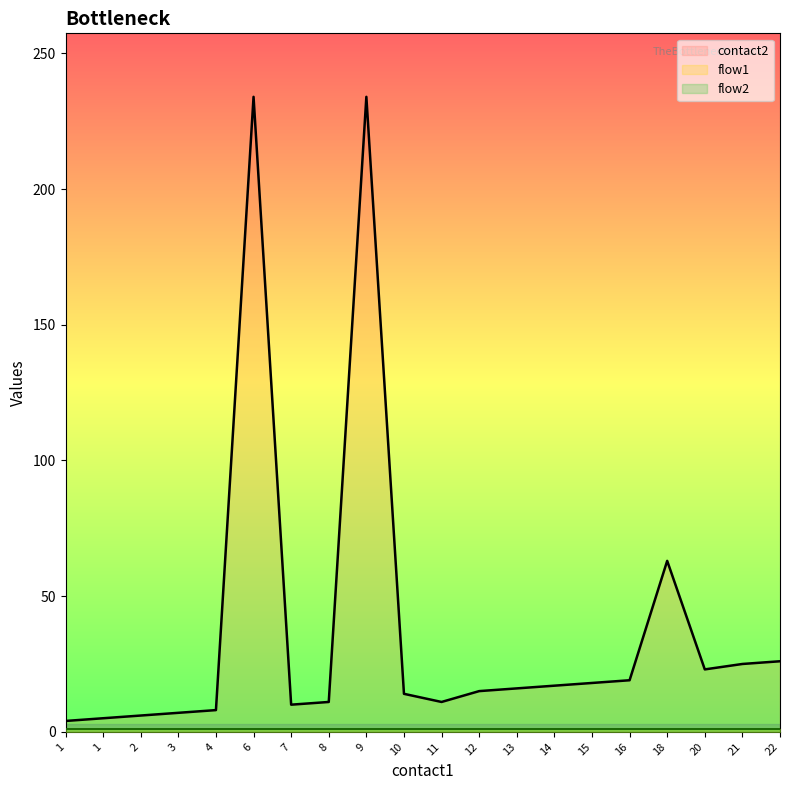

Reading left to right, what are all the values shown in this chart?

contact2: 4	5	6	7	8	234	10	11	234	14	11	15	16	17	18	19	63	23	25	26
flow1: 1	1	1	1	1	1	1	1	1	1	1	1	1	1	1	1	1	1	1	1
flow2: 1	1	1	1	1	1	1	1	1	1	1	1	1	1	1	1	1	1	1	1